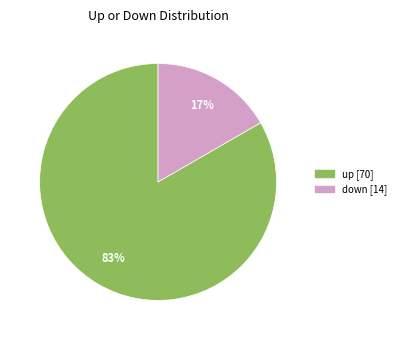

To the nearest percent, what is the average slice percentage?

50%